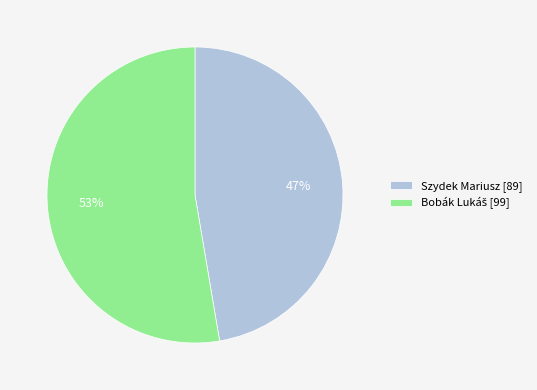

How many segments does this pie chart have?

2